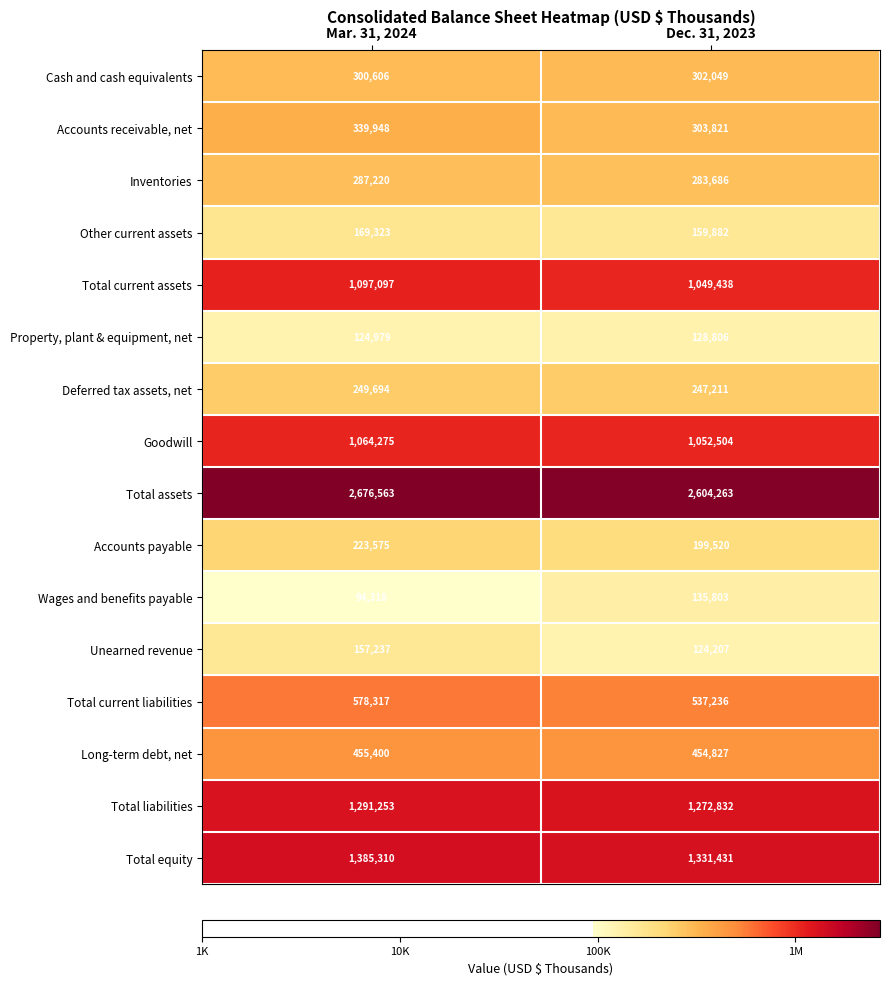

What is the approximate value of Accounts payable at Dec. 31, 2023, to the nearest 100?

199500